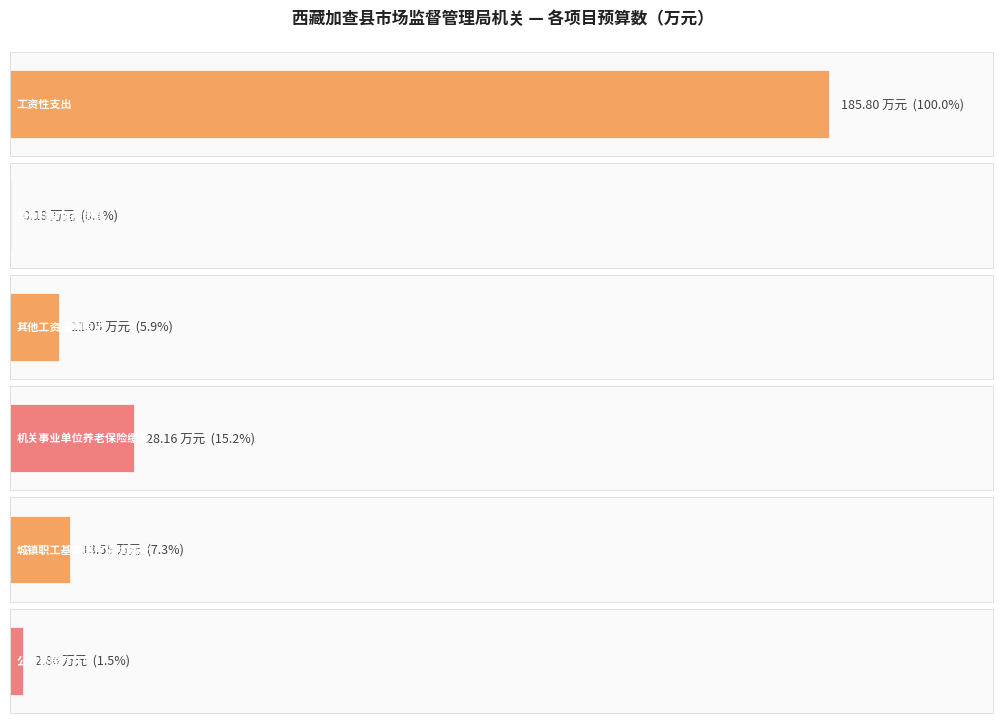

List the labels in order of value, smallest first.

其他社会保险缴费, 公务员医疗补助, 其他工资福利支出, 城镇职工基本医疗保险缴费, 机关事业单位养老保险缴费, 工资性支出